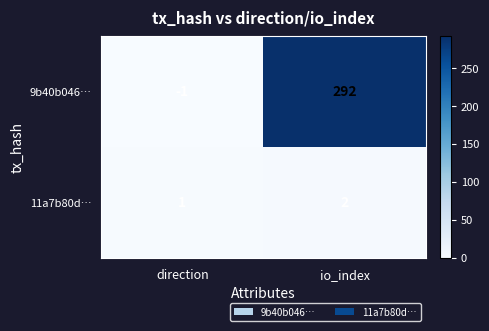

What is the average value of the 9b40b046… series?

146